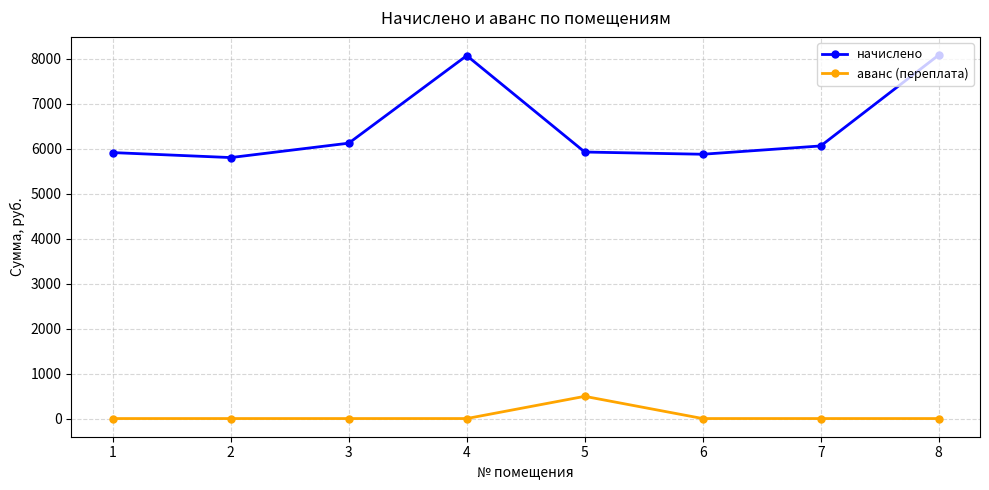

What is the total value across all series at 7?

6057.5